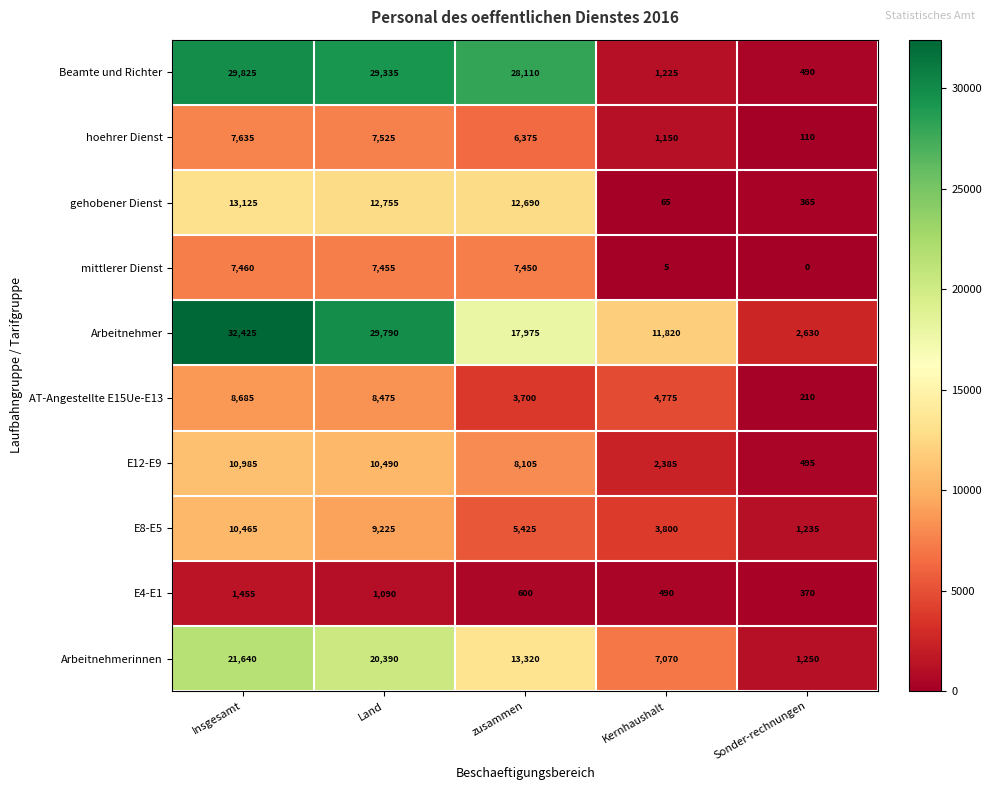

True or false: Arbeitnehmer has a value of 17975 at zusammen.

True